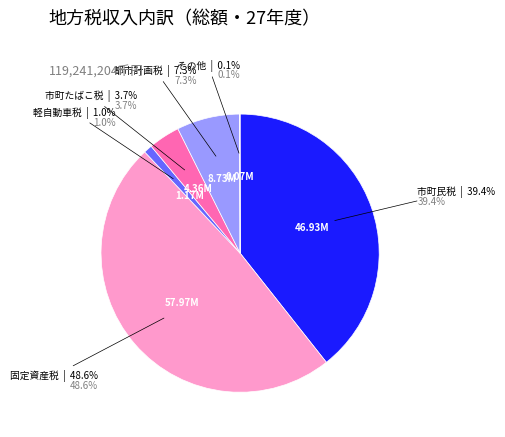

Is it true that 市町たばこ税 is 1% of the pie?

False